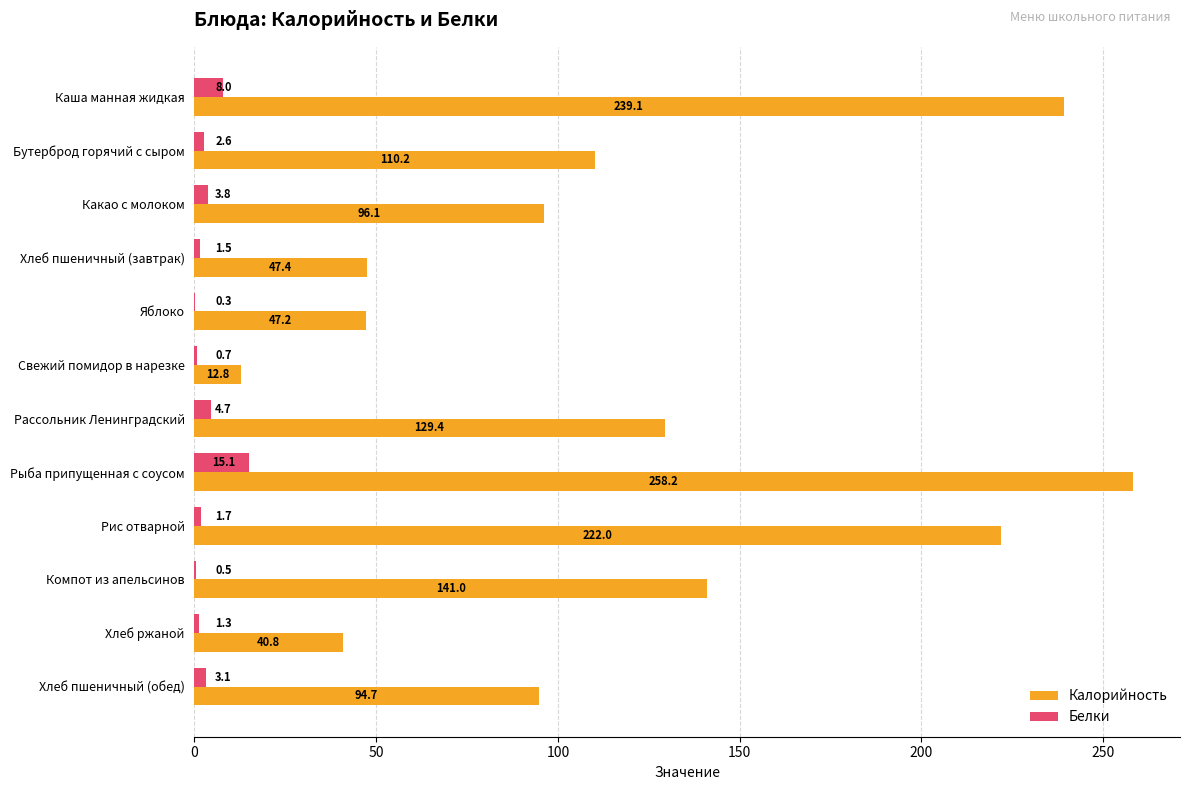

Between Каша манная жидкая and Рис отварной, which series saw the biggest shift?

Калорийность